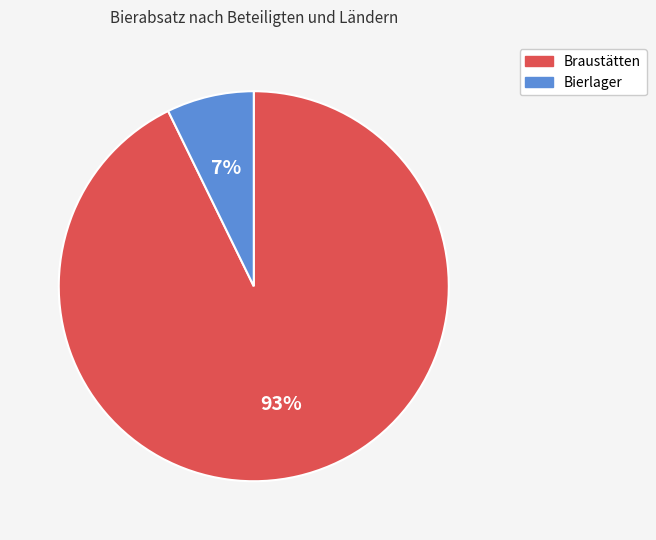

To the nearest percent, what is the difference between the largest and smallest slice percentages?

86%